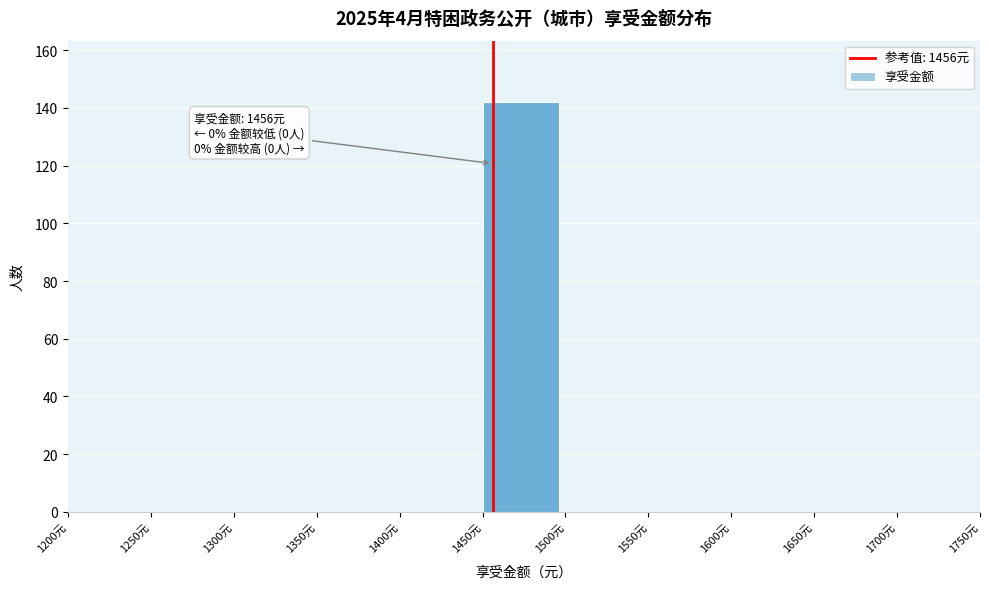

Which range on the x-axis has the tallest bar?

1450 to 1500